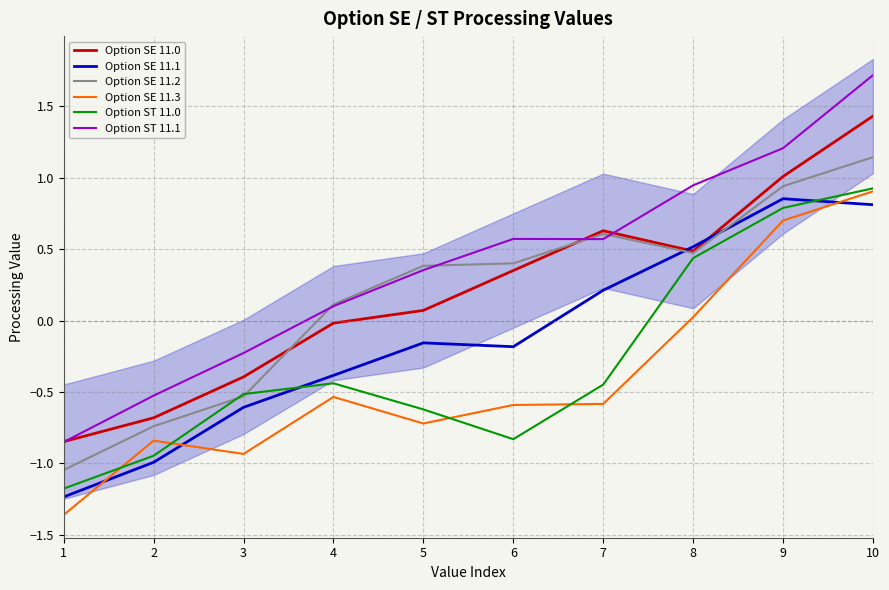

What are all the series names shown in the legend?

Option SE 11.0, Option SE 11.1, Option SE 11.2, Option SE 11.3, Option ST 11.0, Option ST 11.1